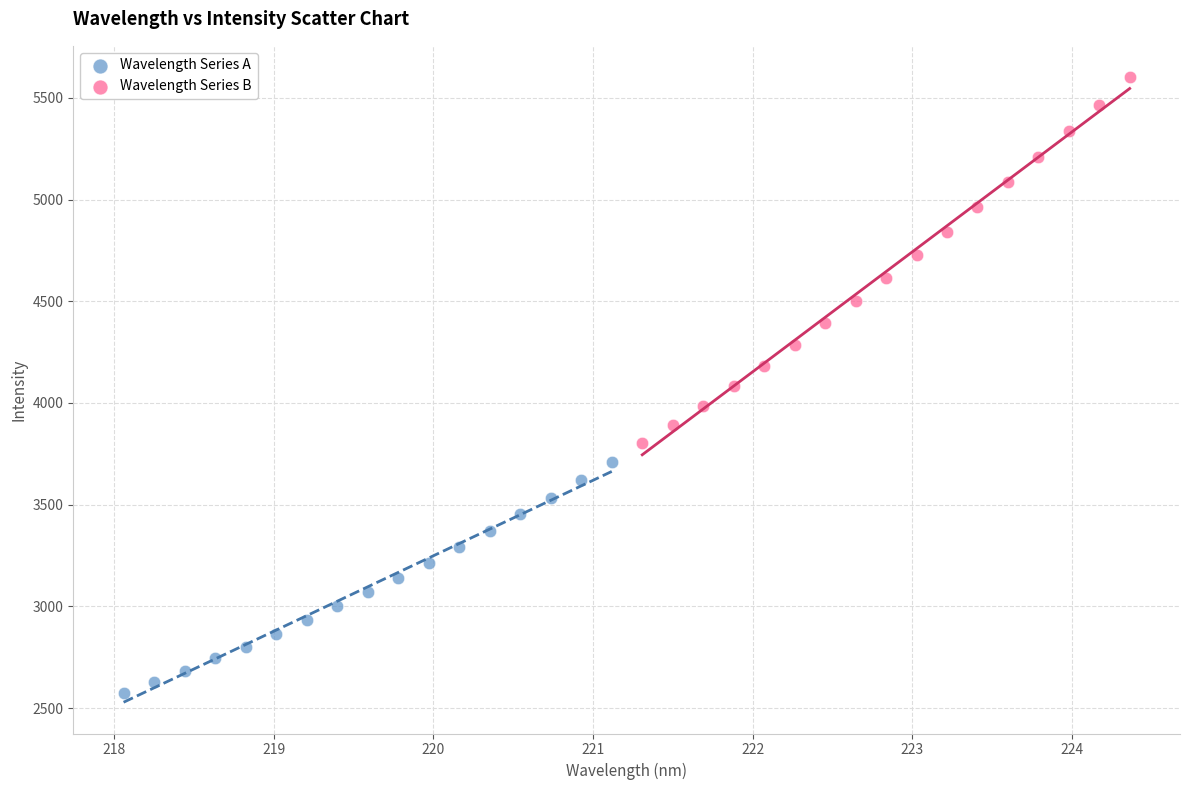

Which series reaches the maximum Y coordinate?

Wavelength Series B